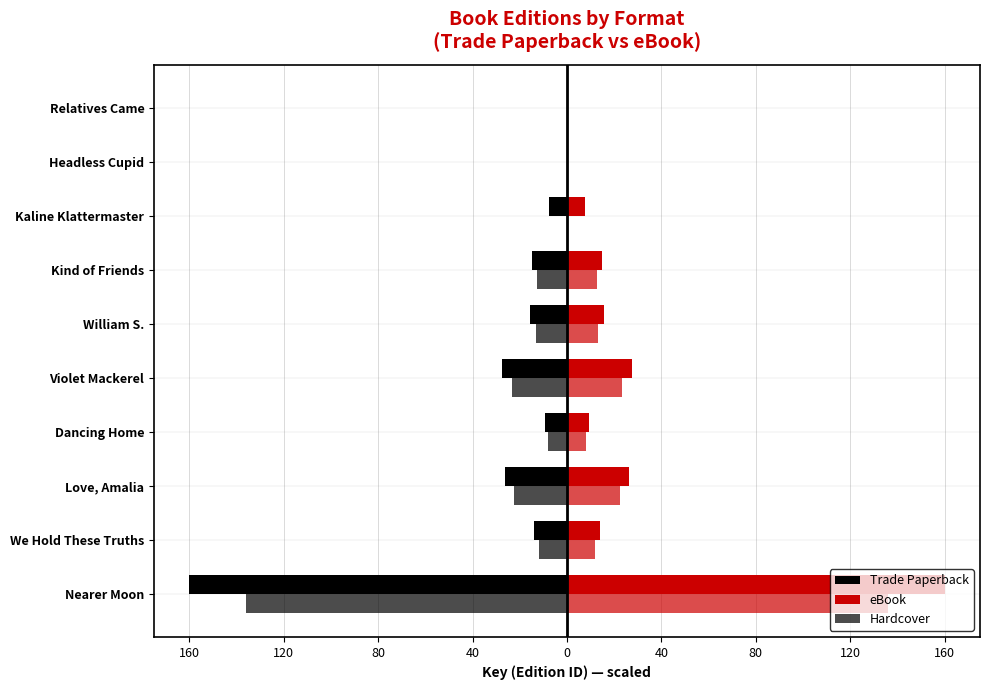

Is it true that Hardcover equals -23.5 at 40?

True